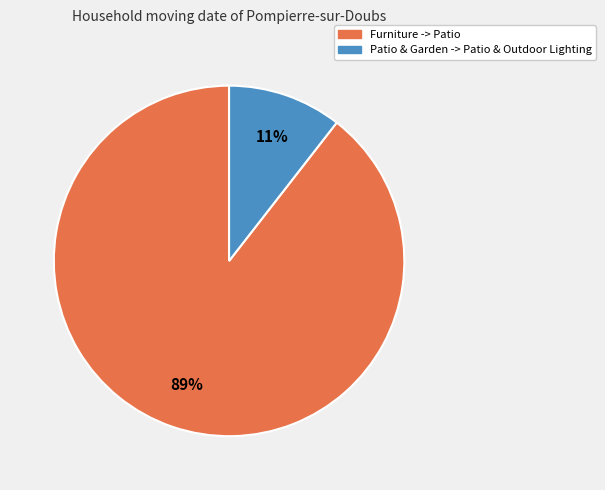

What percentage is the Furniture -> Patio slice, to the nearest percent?

89%